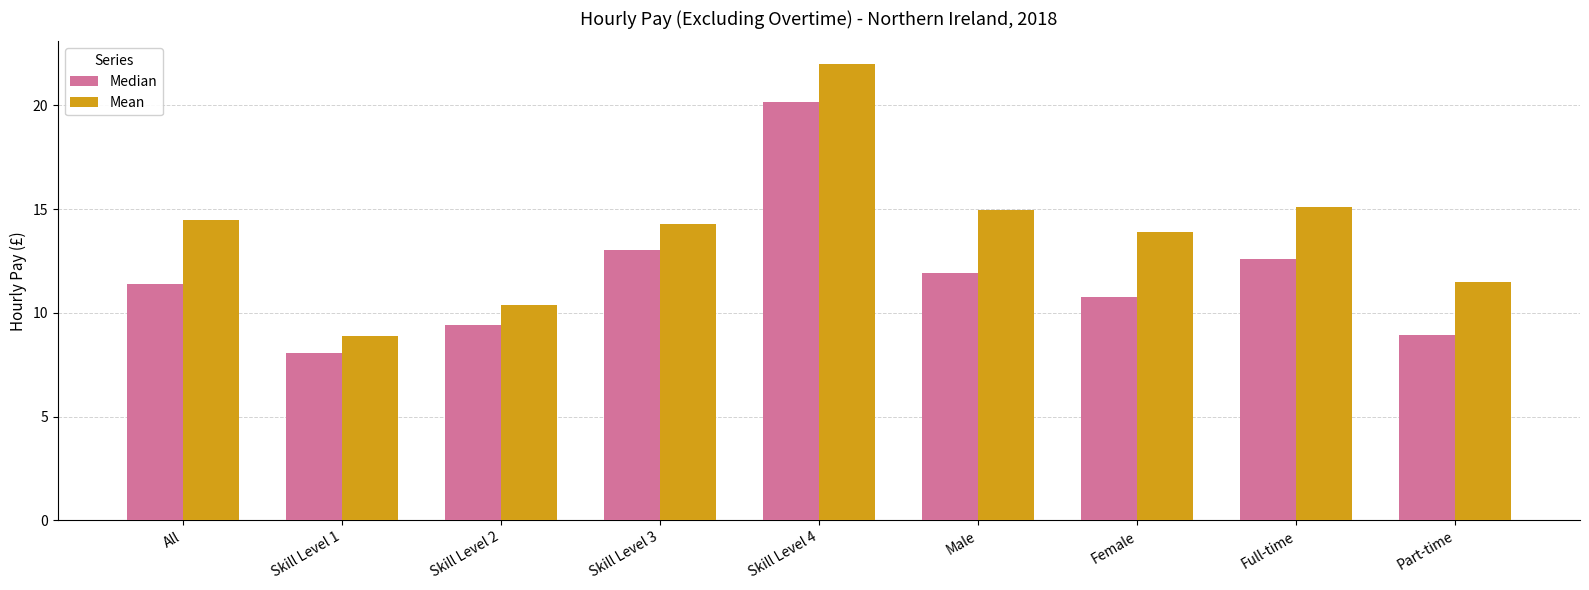

What is the difference between the maximum and minimum values in the Mean series?

13.1